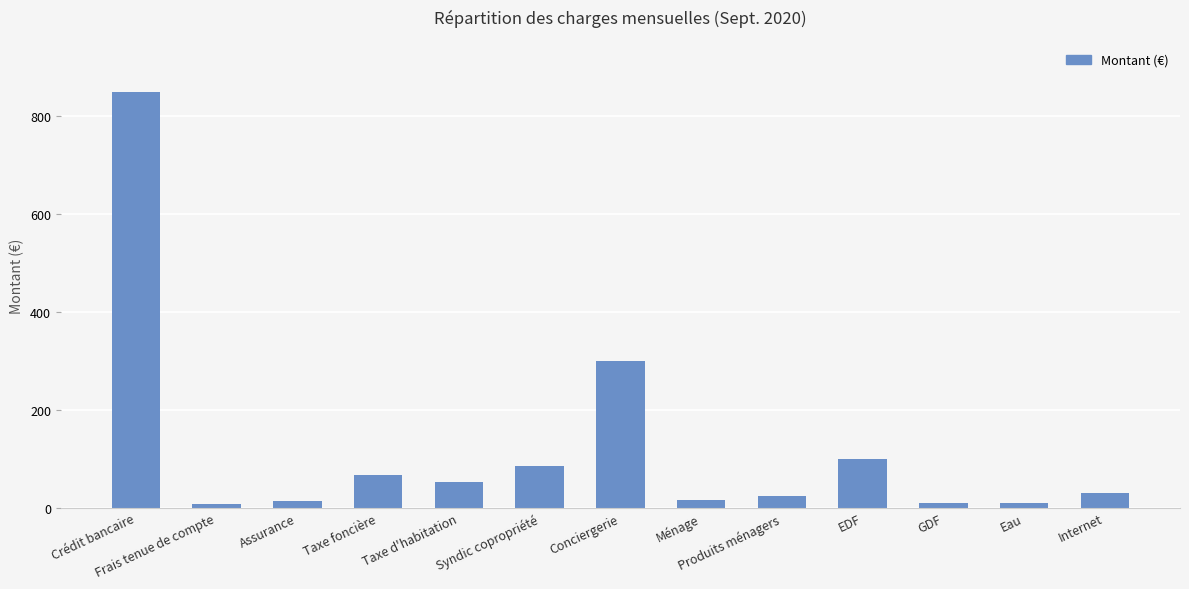

Which has a higher value, Frais tenue de compte or Produits ménagers?

Produits ménagers